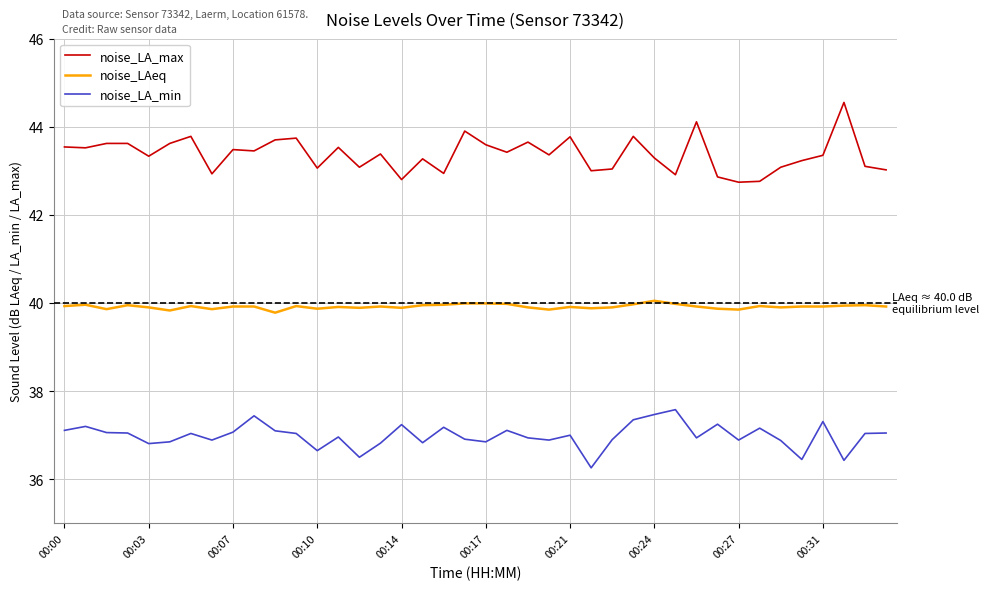

What is the smallest value displayed?

36.3